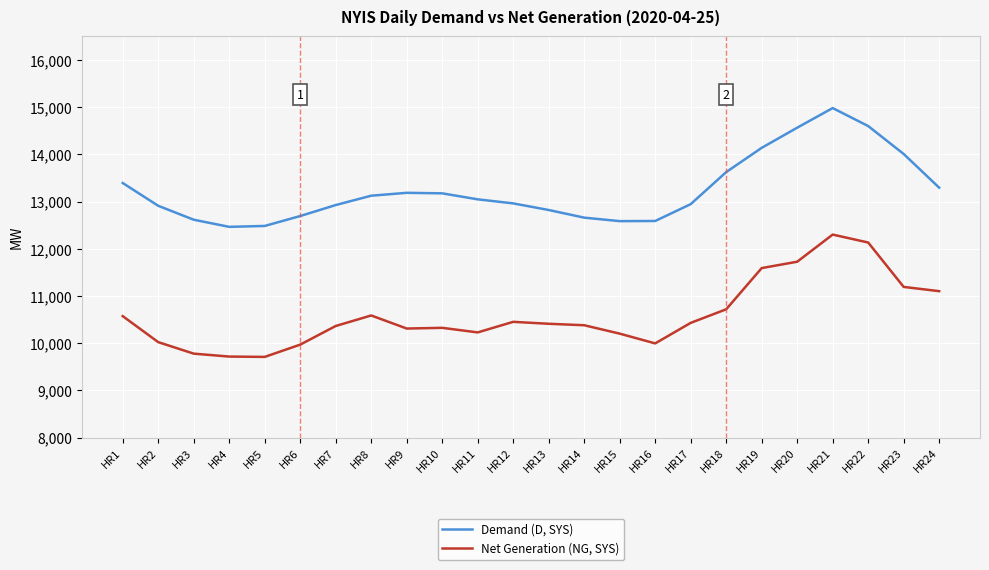

At HR9, list the series in order from smallest to largest.

Net Generation (NG, SYS), Demand (D, SYS)